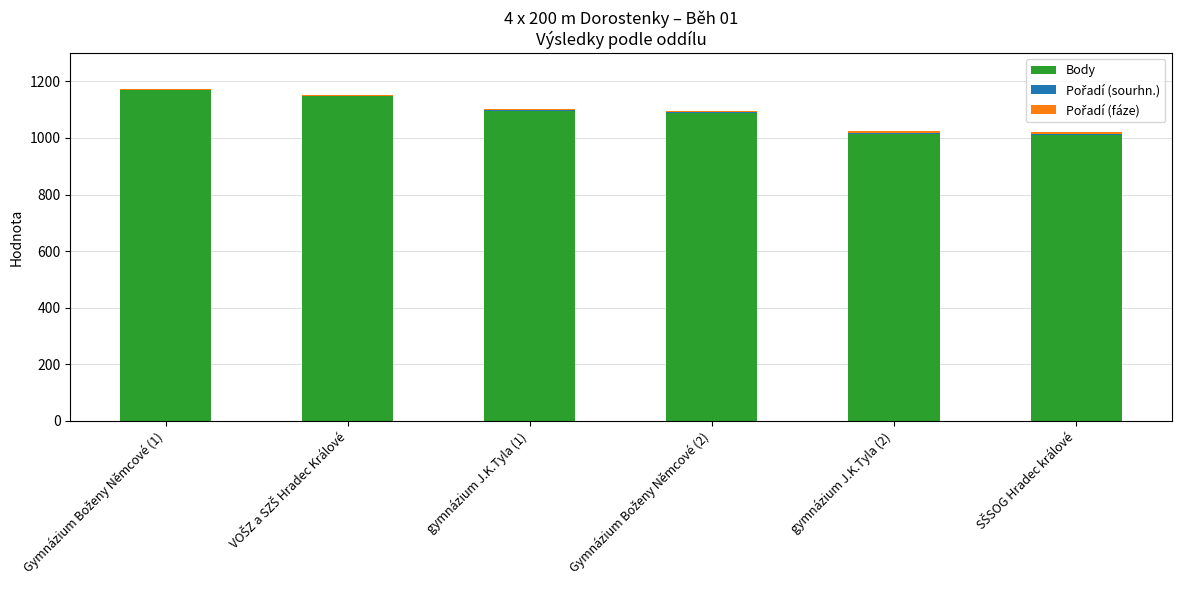

How many categories are shown in the chart?

6